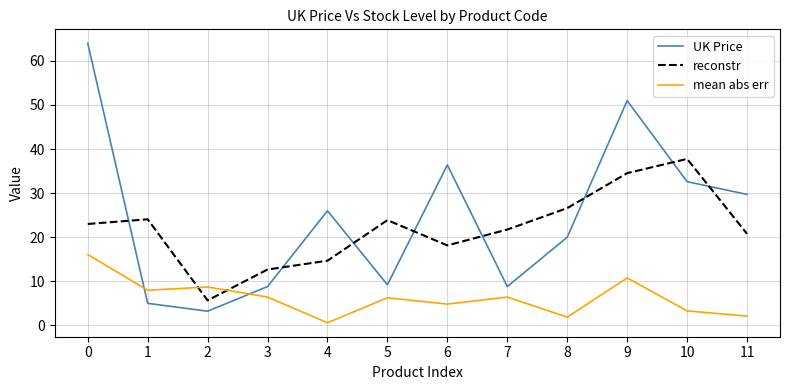

True or false: mean abs err has more than 0 points higher than both neighbors.

True